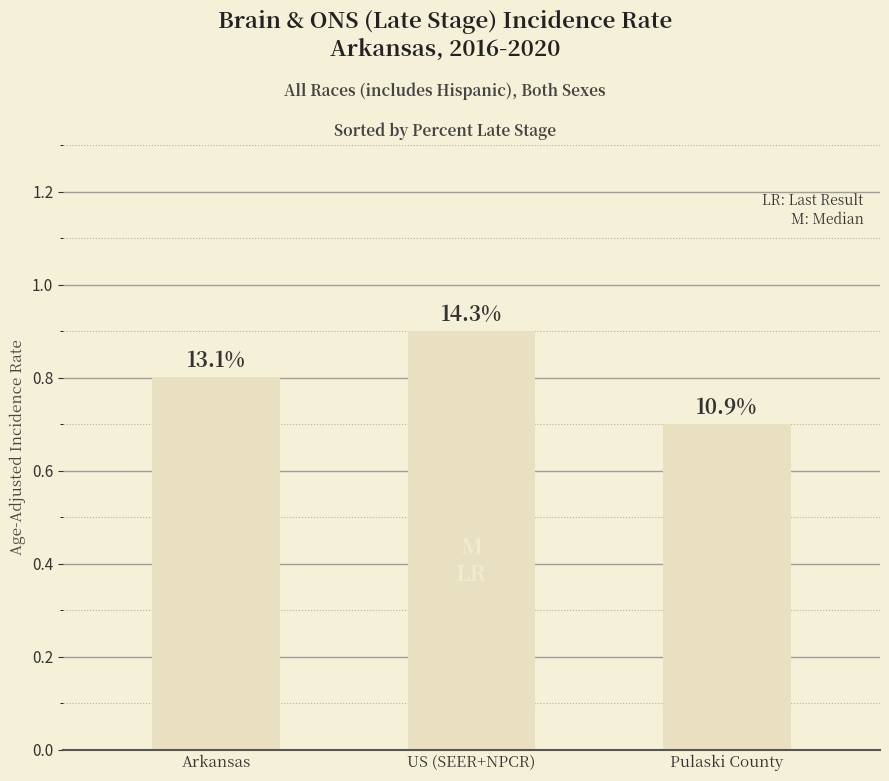

Reading right to left, what are all the values shown in this chart?

0.7	0.9	0.8